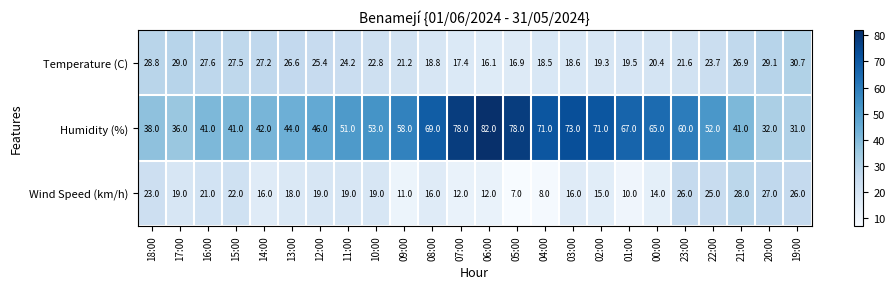

At which category is the sum across all series the highest?

06:00